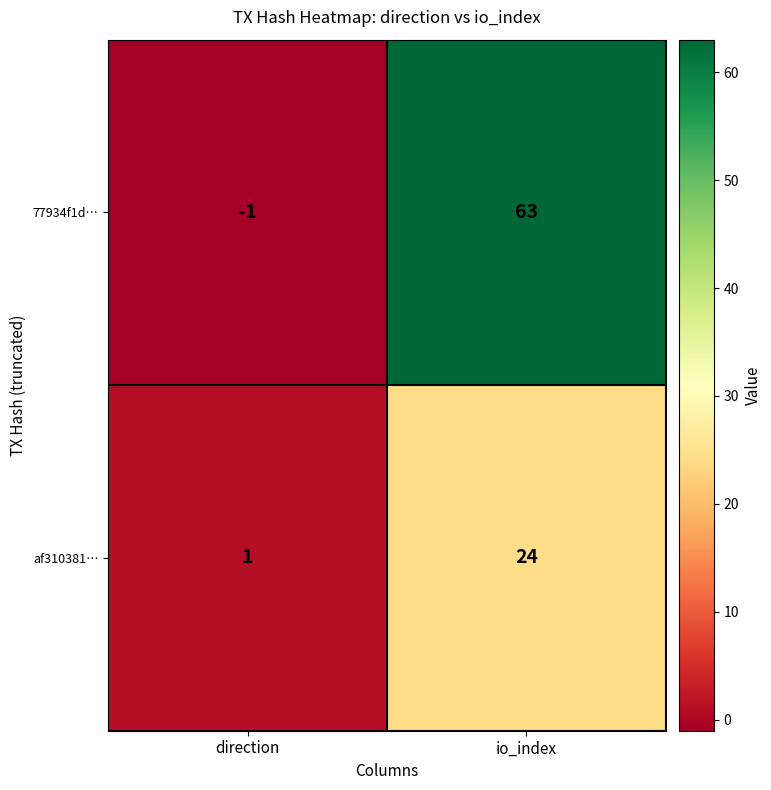

Which series has the largest total across all categories?

77934f1d…